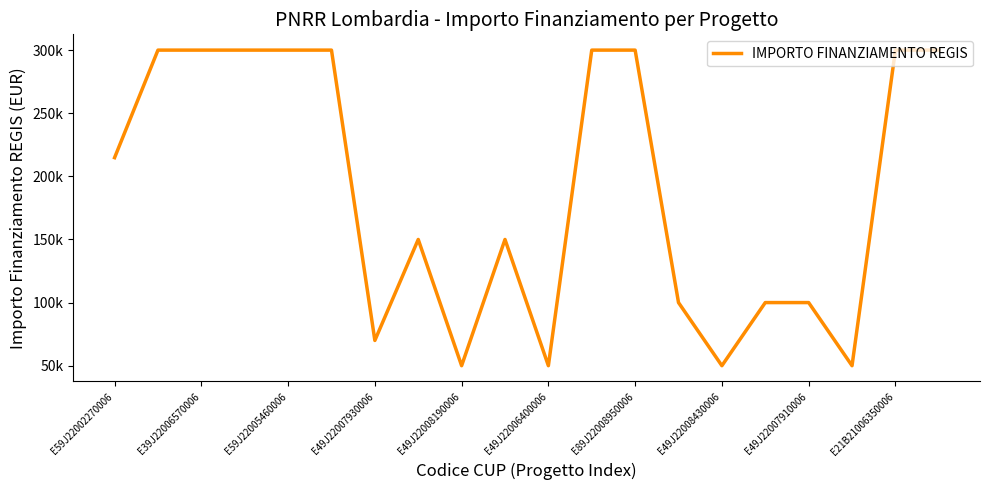

Does the chart display data point markers on the line(s)?

No